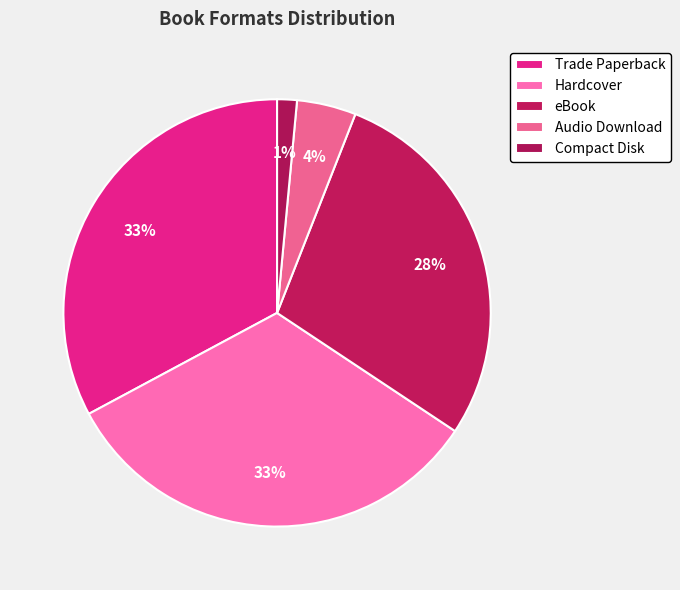

Is there a majority slice in this chart?

No